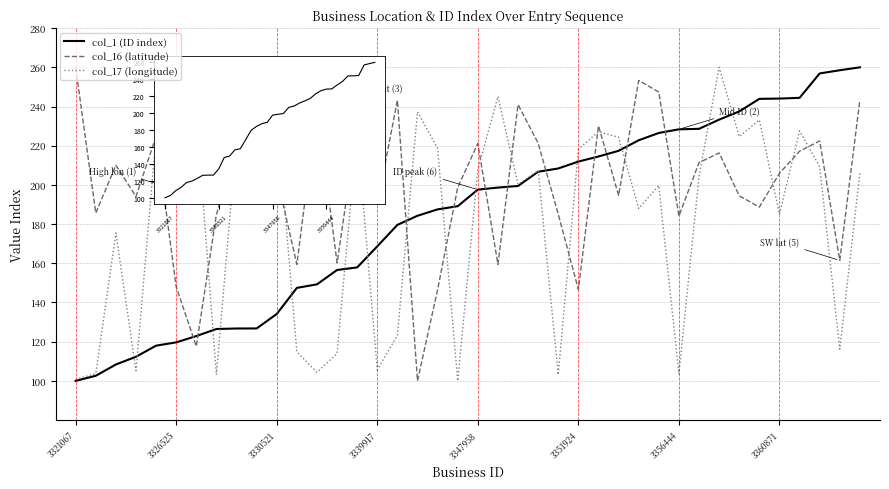

What is the minimum value shown in the chart?

100.0